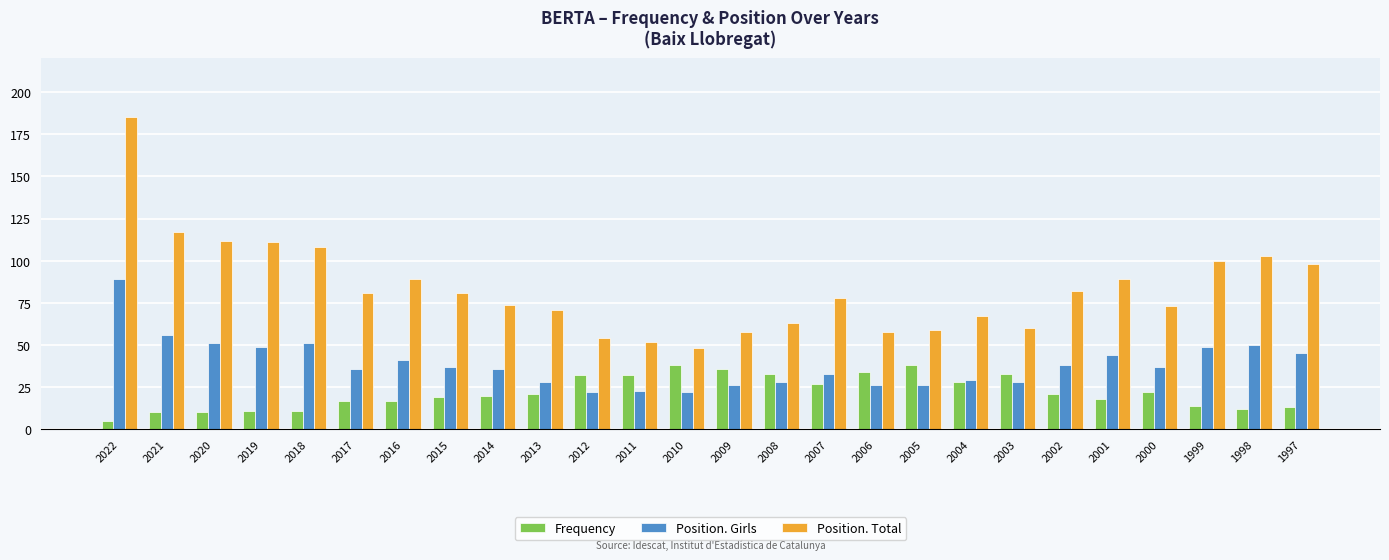

What is the average value of the Position. Total series?

84